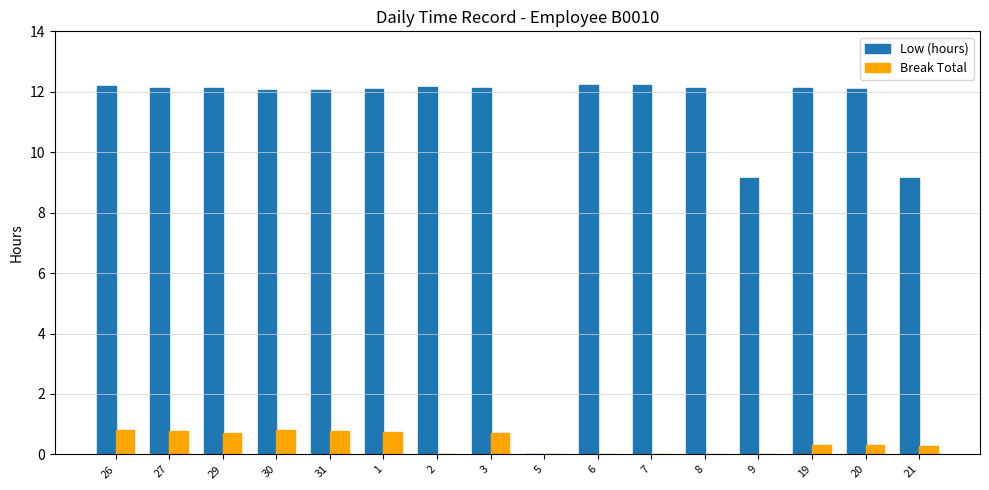

What is the sum of the Break Total values at 8 and 1?

0.7